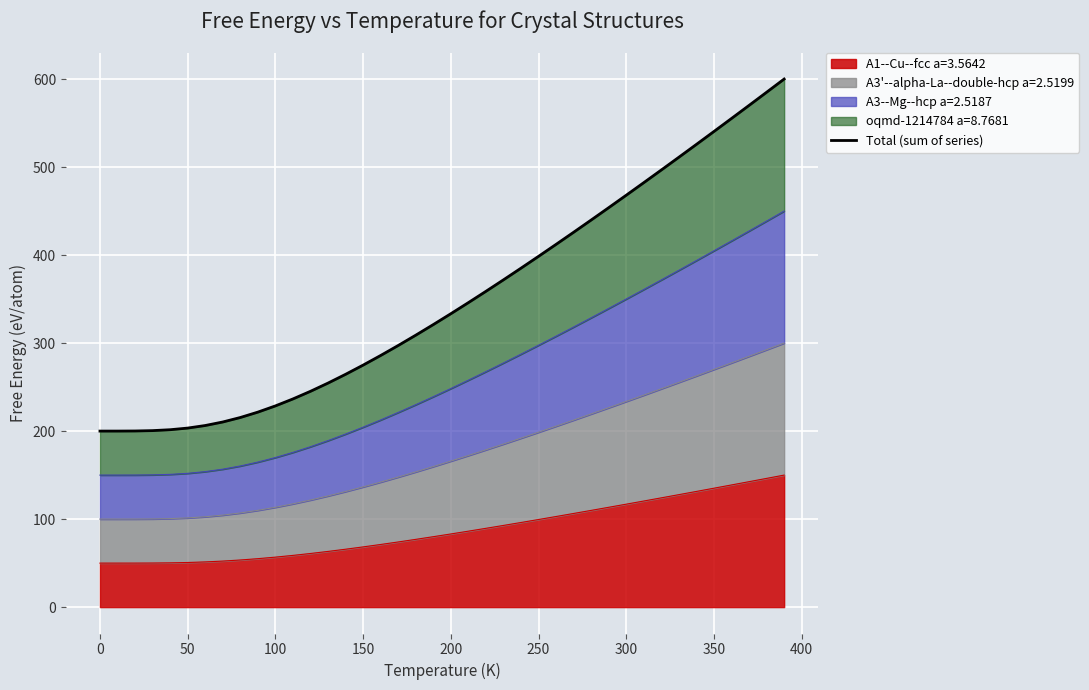

How many categories are shown in the chart?

40